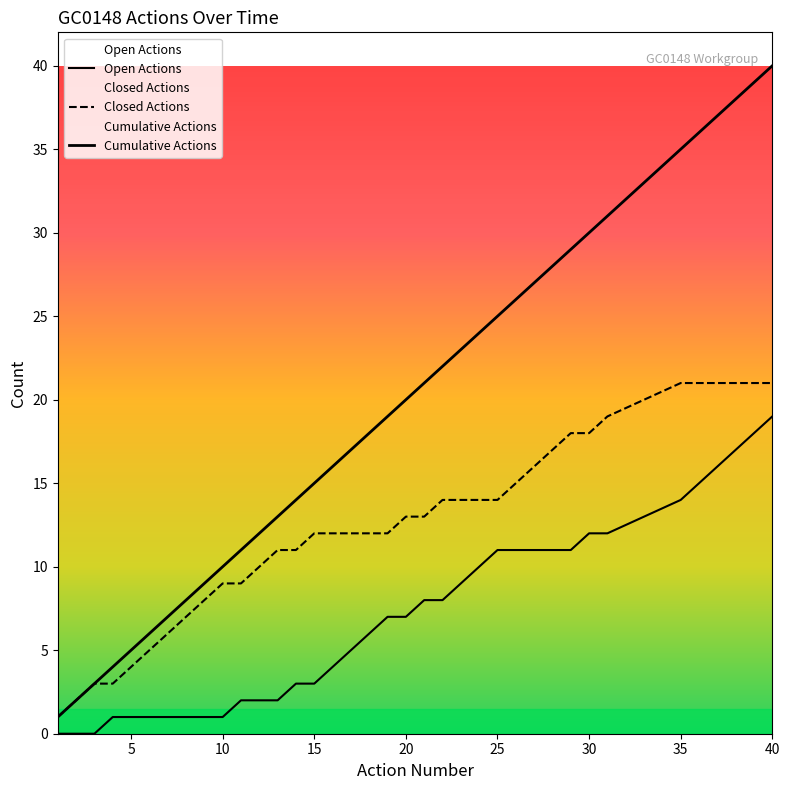

At how many categories does at least one series exceed 14?

23